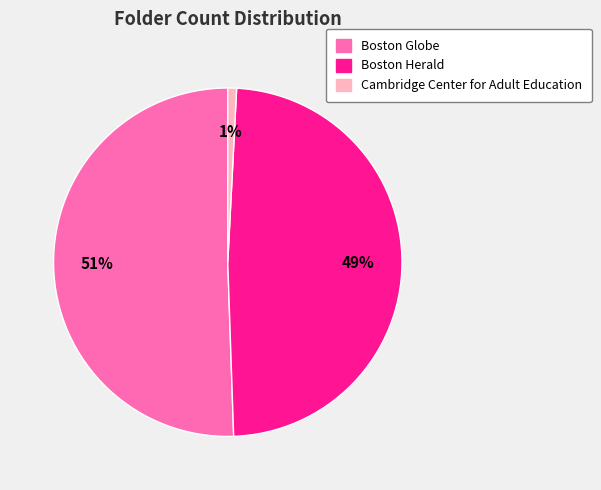

Is the sum of Boston Herald and Cambridge Center for Adult Education greater than half?

No